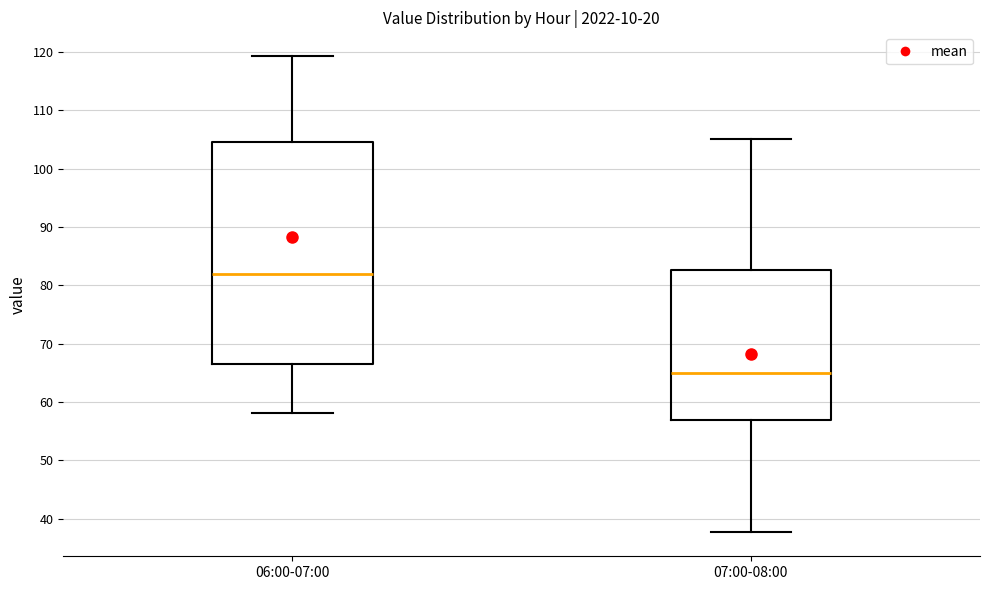

Reading left to right, read every box against the y-axis: the position of its median line, the range the box covers, and the ends of its whiskers. The values are not printed on the chart, so give them approximately, as read against the axis.

06:00-07:00: median 82, box 67 to 105, whiskers 58 to 119
07:00-08:00: median 65, box 57 to 83, whiskers 38 to 105